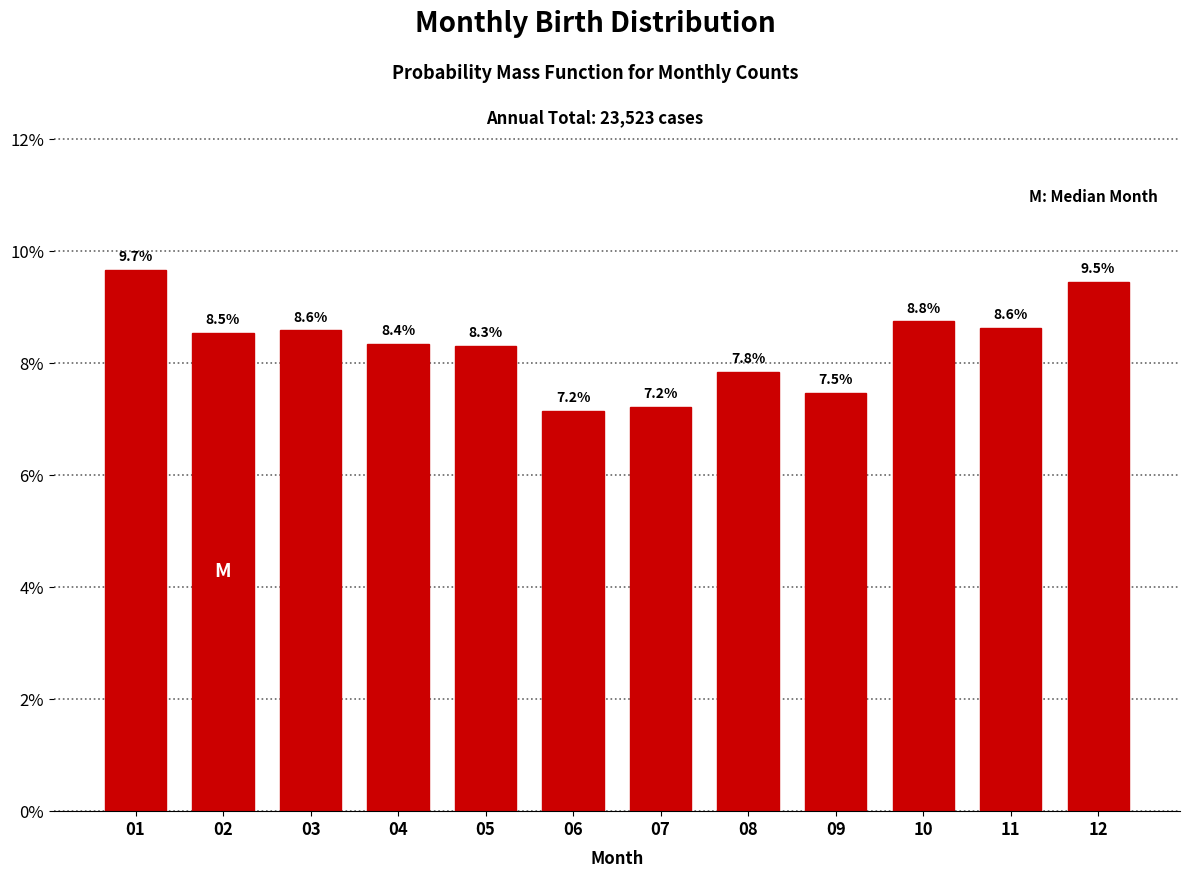

Reading left to right, what are all the values shown in this chart?

9.7	8.5	8.6	8.4	8.3	7.2	7.2	7.8	7.5	8.8	8.6	9.5